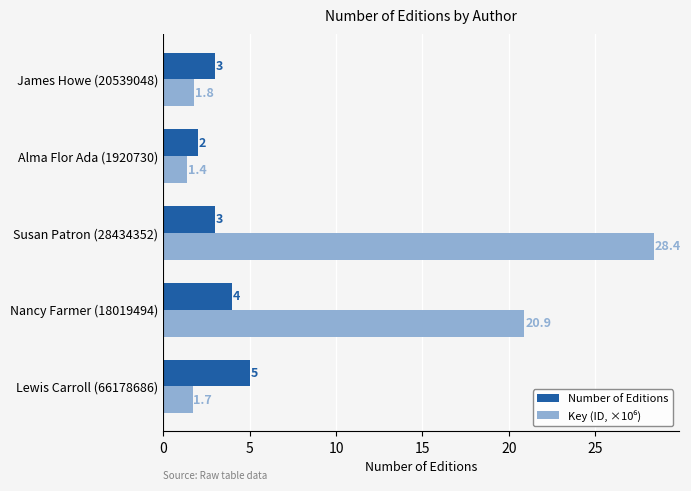

The value of Number of Editions at Lewis Carroll (66178686) is 5.0. True or false?

True